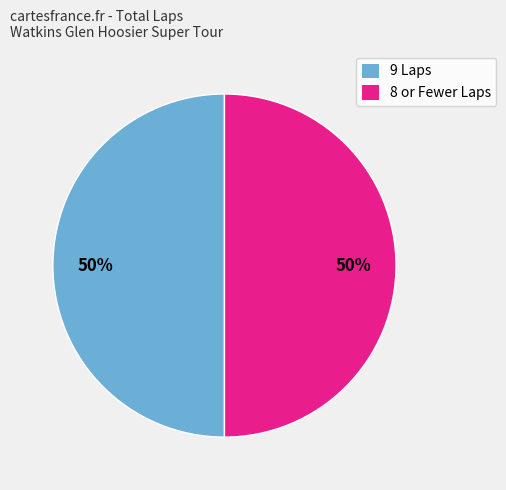

Is the sum of 9 Laps and 8 or Fewer Laps greater than half?

Yes